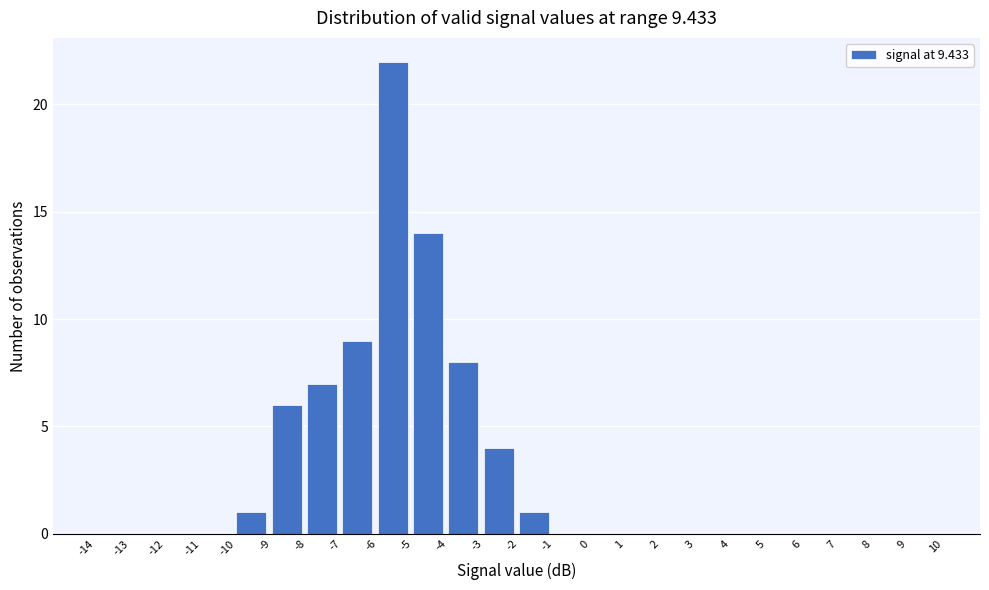

Reading left to right, list every bar in this chart as the range it spans on the x-axis followed by its height. The values are not printed on the chart, so give them approximately, as read against the axis.

-14 to -13: 0
-13 to -12: 0
-12 to -11: 0
-11 to -10: 0
-10 to -9: 1
-9 to -8: 6
-8 to -7: 7
-7 to -6: 9
-6 to -5: 22
-5 to -4: 14
-4 to -3: 8
-3 to -2: 4
-2 to -1: 1
-1 to 0: 0
0 to 1: 0
1 to 2: 0
2 to 3: 0
3 to 4: 0
4 to 5: 0
5 to 6: 0
6 to 7: 0
7 to 8: 0
8 to 9: 0
9 to 10: 0